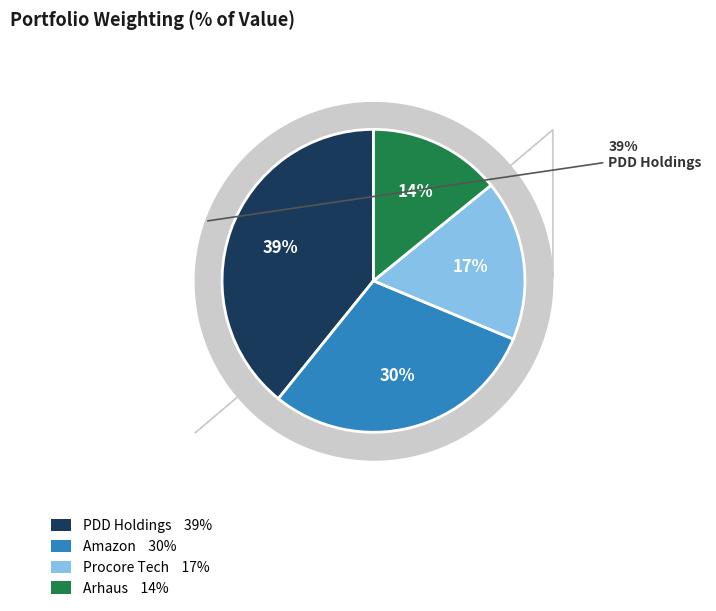

To the nearest percent, what is the difference between the largest and smallest slice percentages?

25%